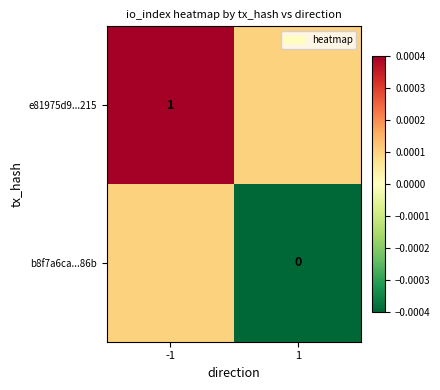

How many distinct data groups are displayed?

2